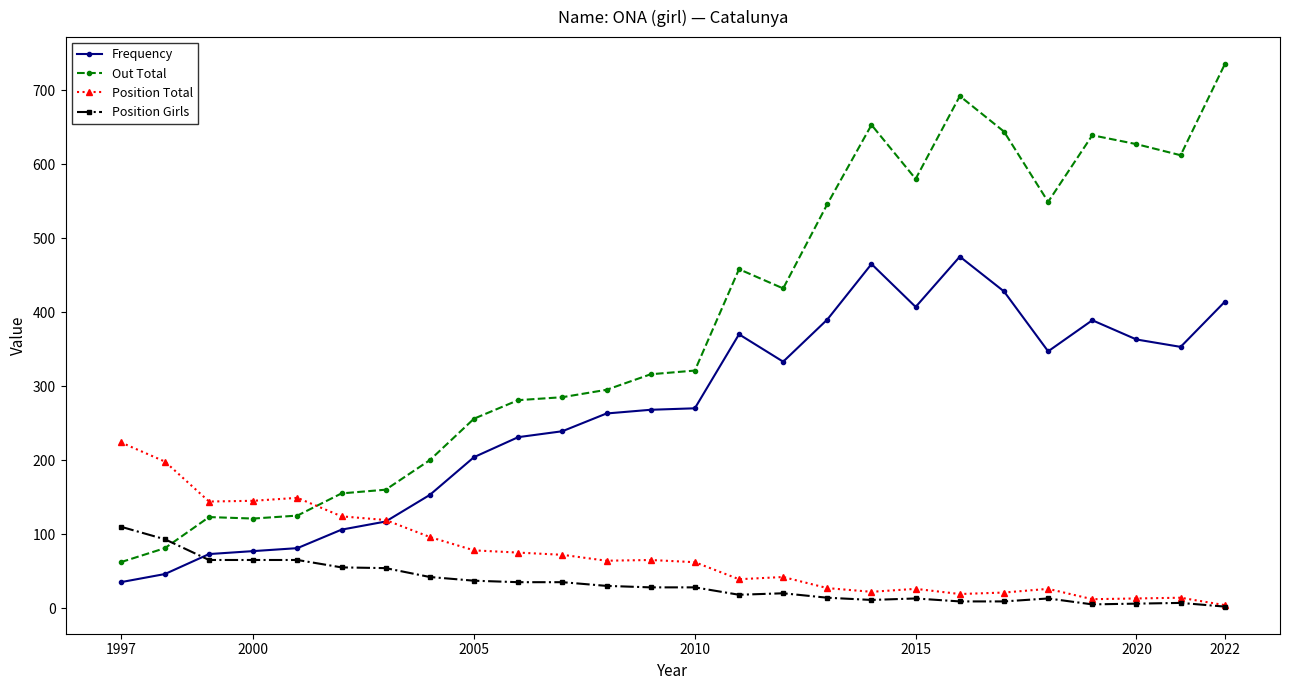

True or false: Frequency has more than 0 interior local peaks.

True